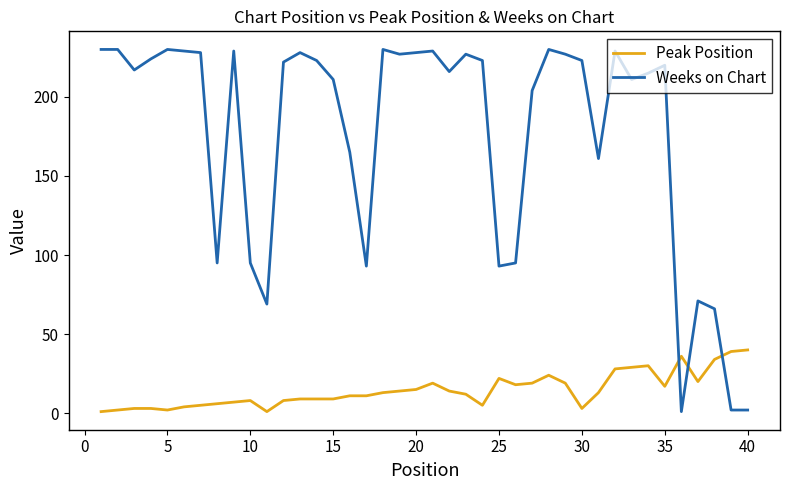

List the series in order of their overall mean, lowest first.

Peak Position, Weeks on Chart